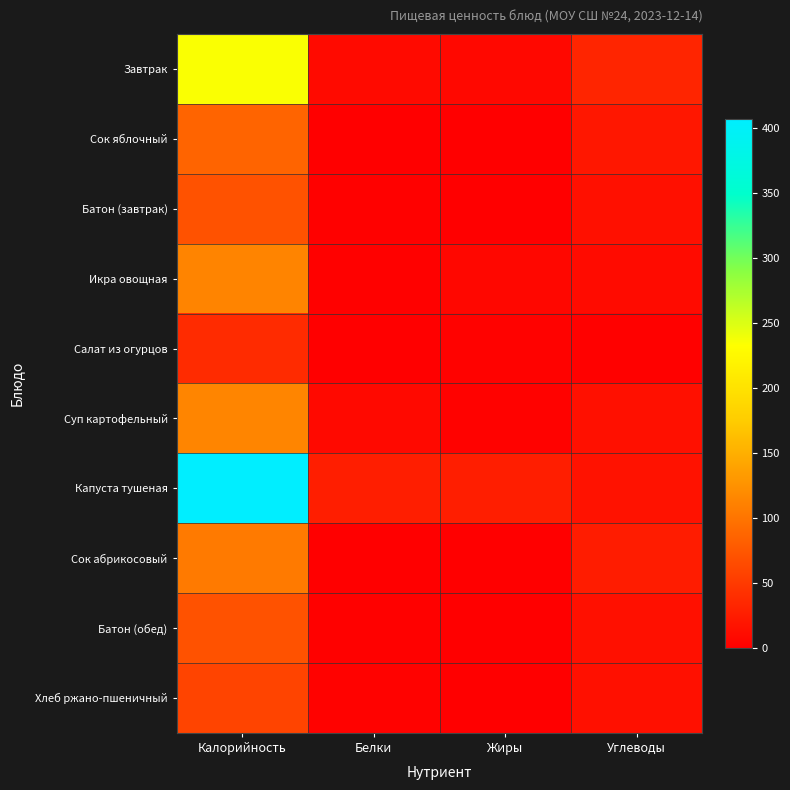

Which series has the largest total across all categories?

Капуста тушеная